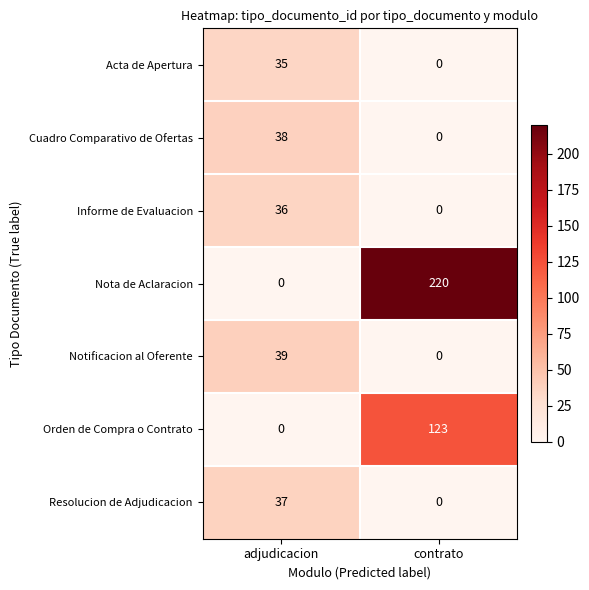

What is the sum of all Acta de Apertura values?

35